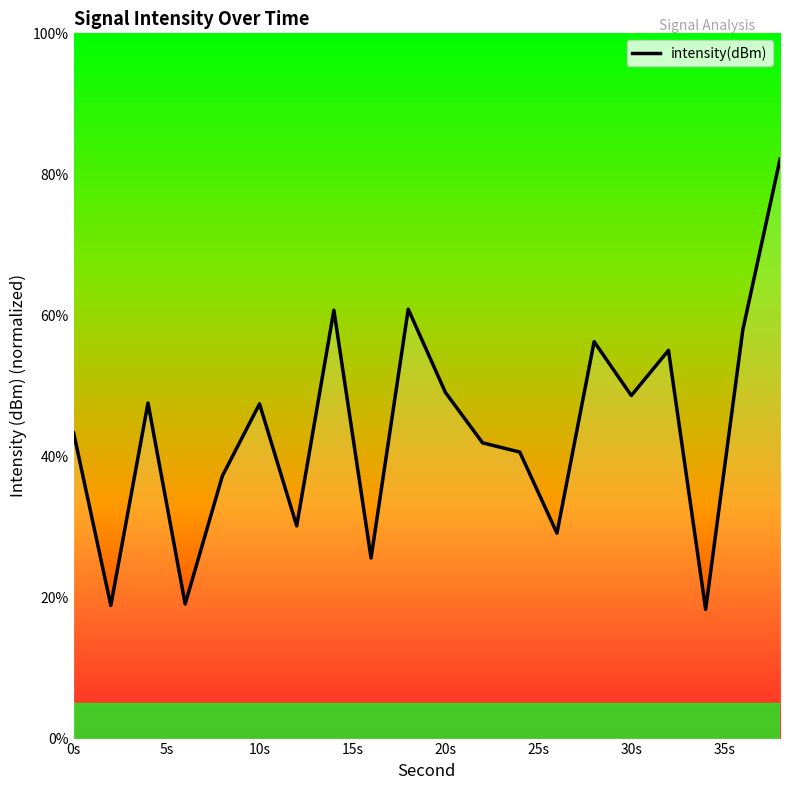

What is the greatest value displayed?

82.1